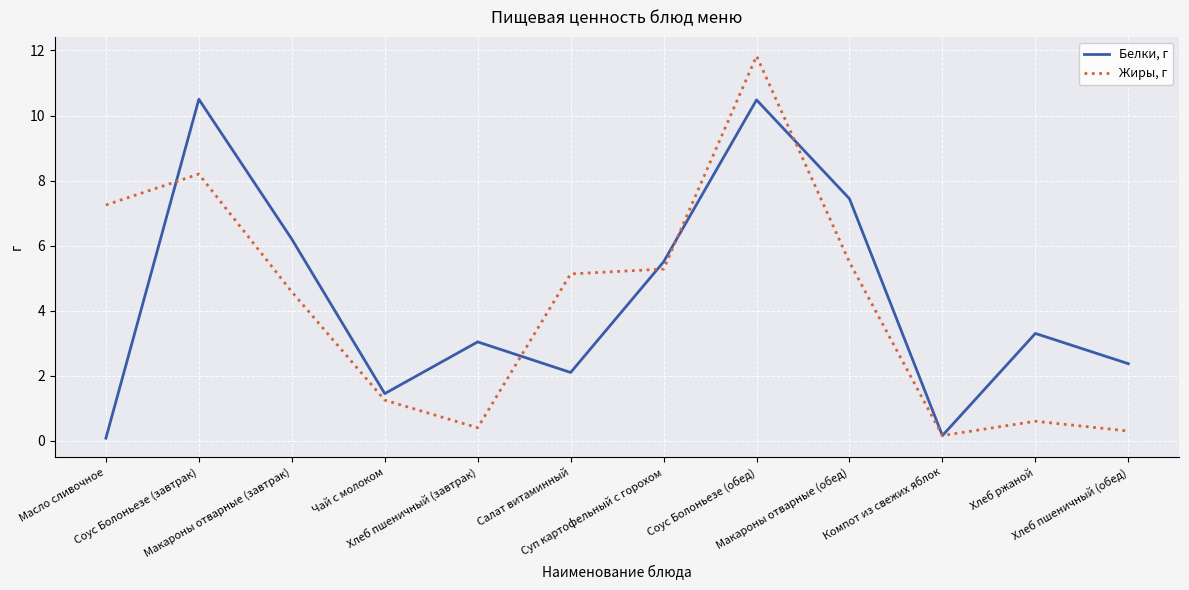

Between which two adjacent categories do Жиры, г and Белки, г first intersect?

Масло сливочное and Соус Болоньезе (завтрак)